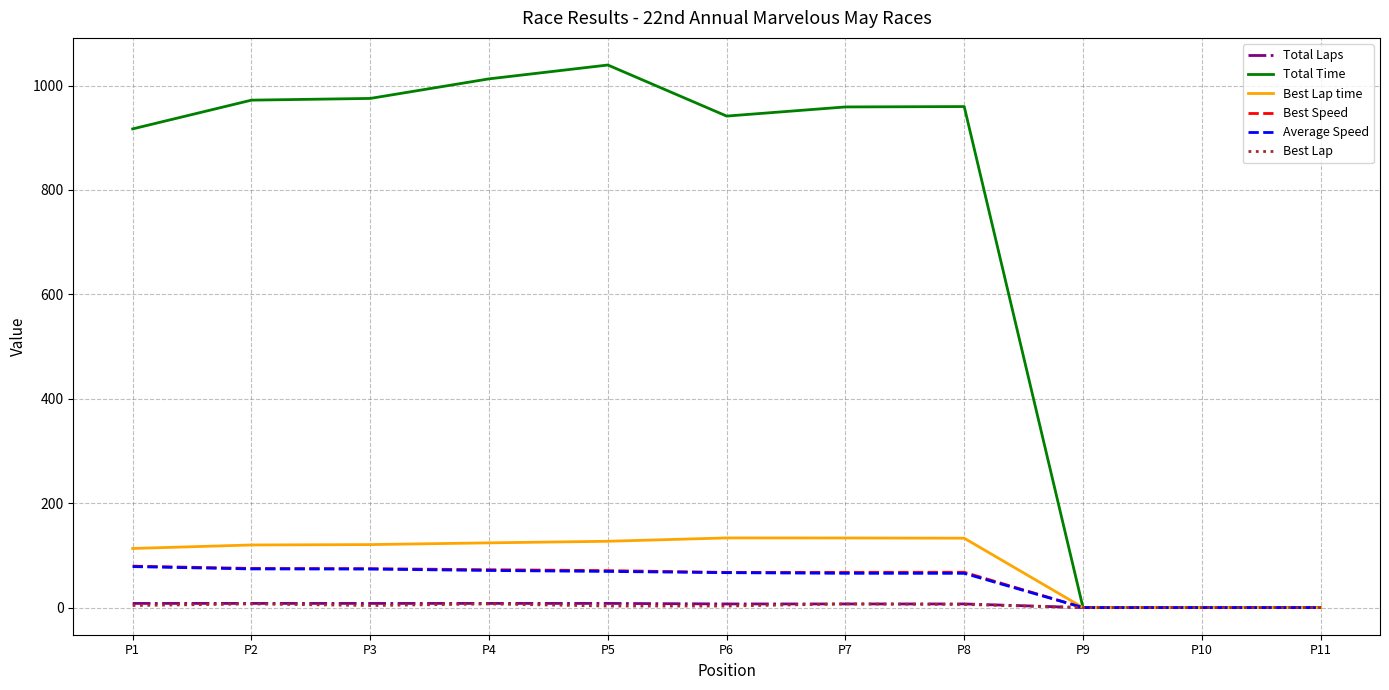

What are all the series names shown in the legend?

Total Laps, Total Time, Best Lap time, Best Speed, Average Speed, Best Lap